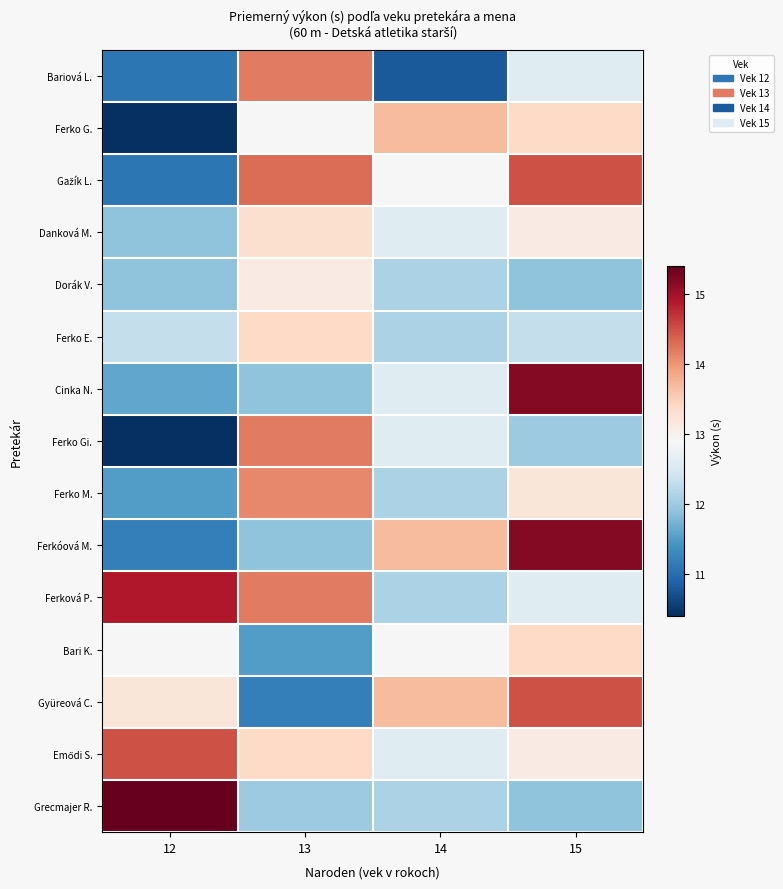

Which label corresponds to the smallest value in the chart?

12